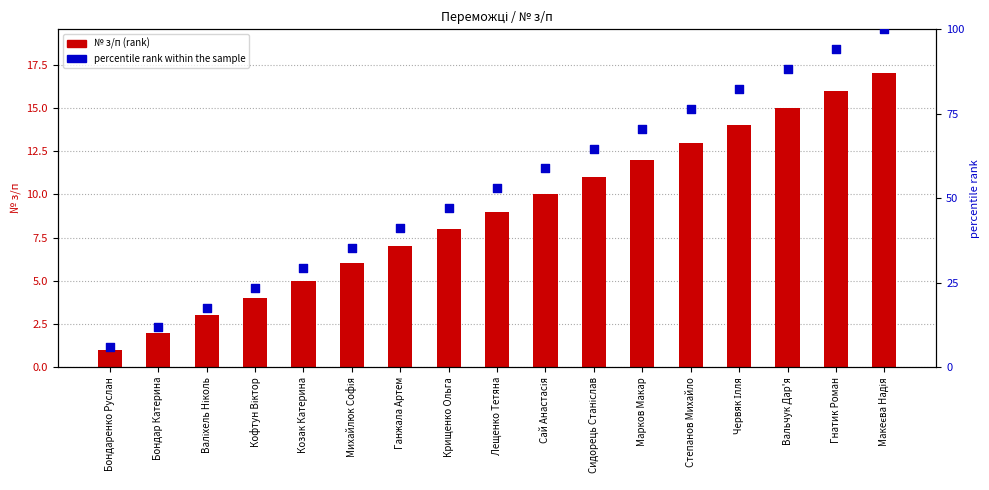

Which series contains the highest Y value?

percentile rank within the sample